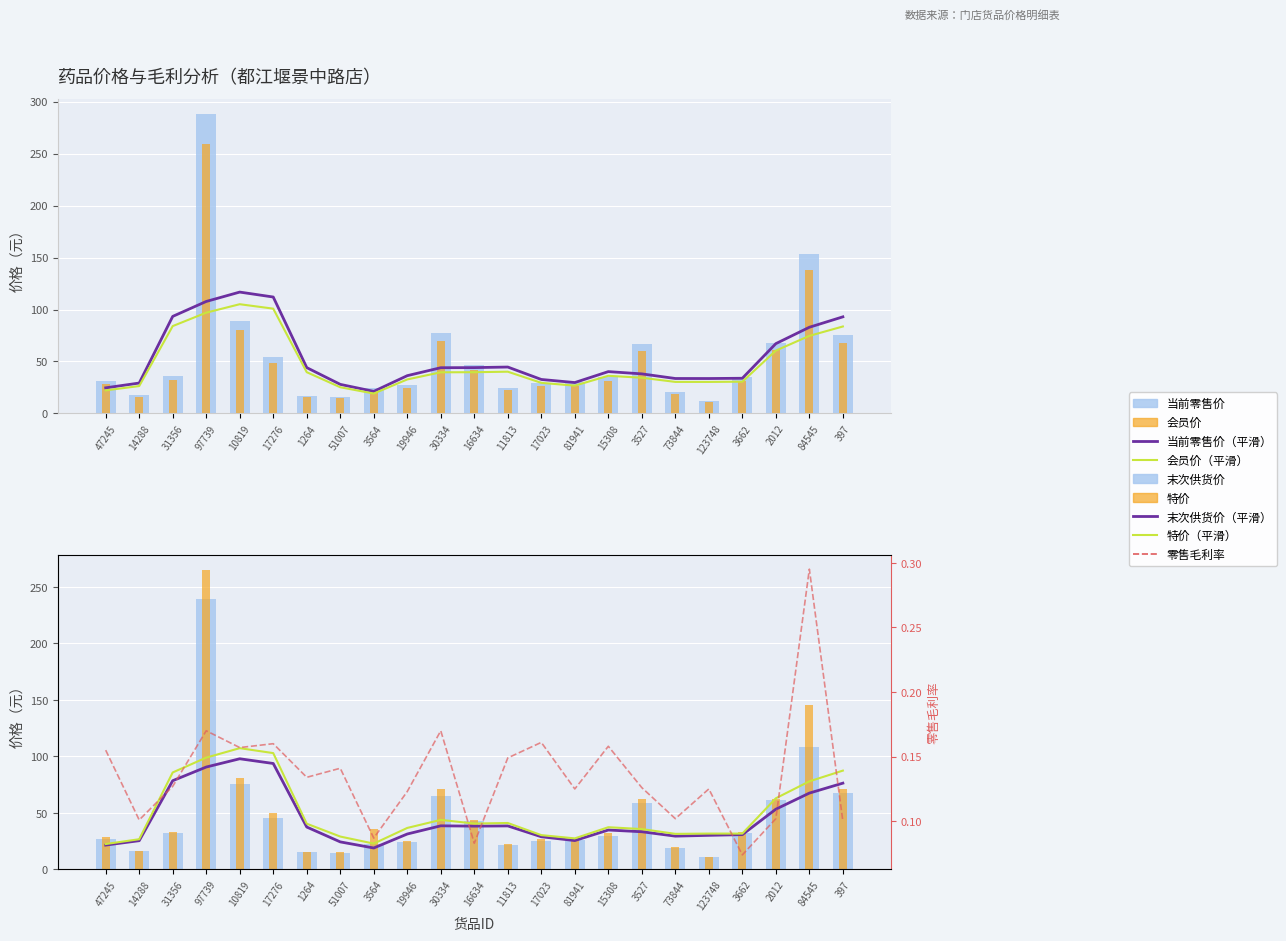

Are the bars horizontal?

No